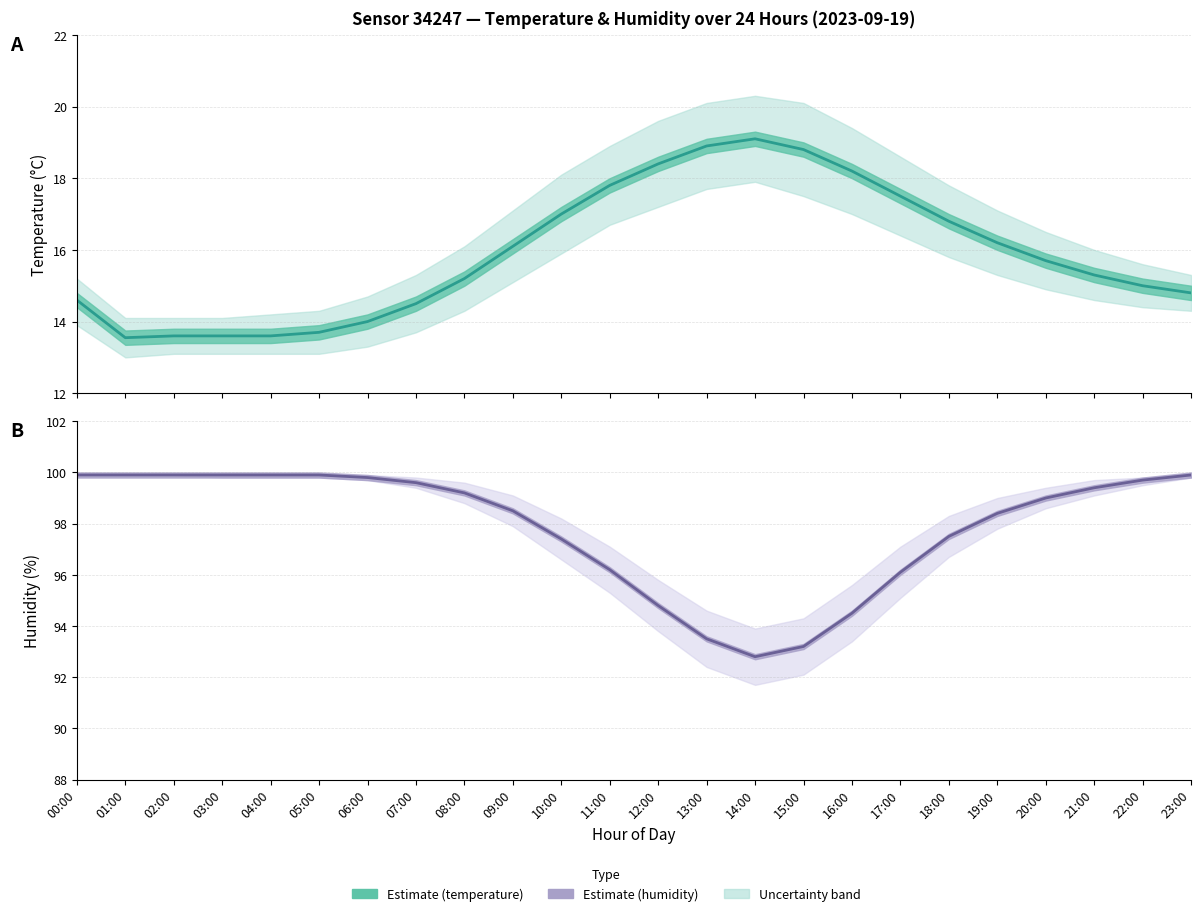

In Temperature, how many points are higher than both neighbors (excluding endpoints)?

1